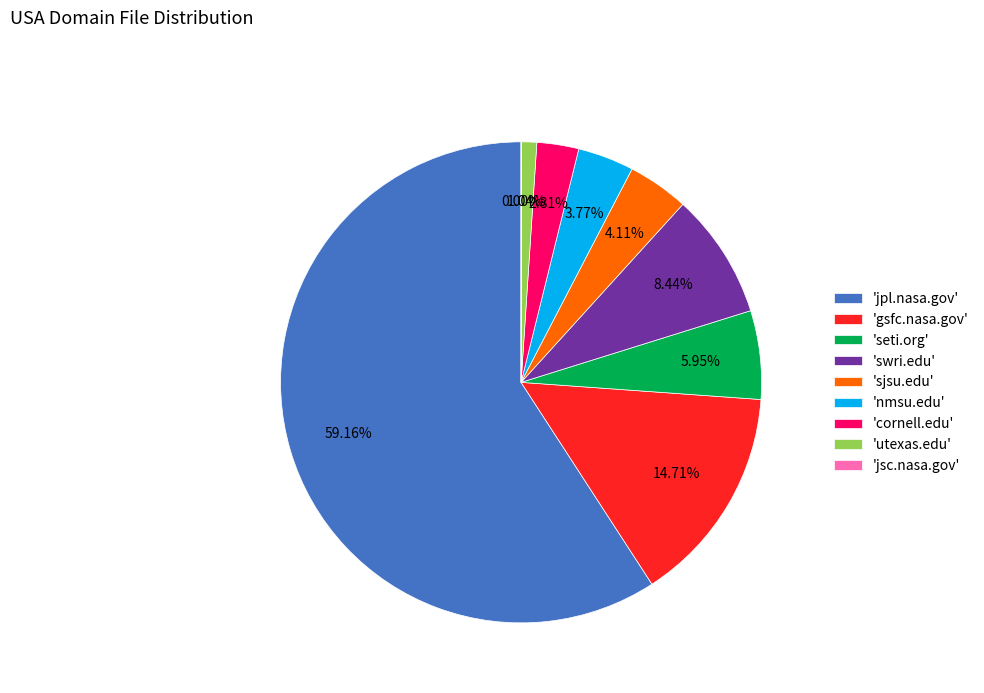

Which slice is the largest?

'jpl.nasa.gov'